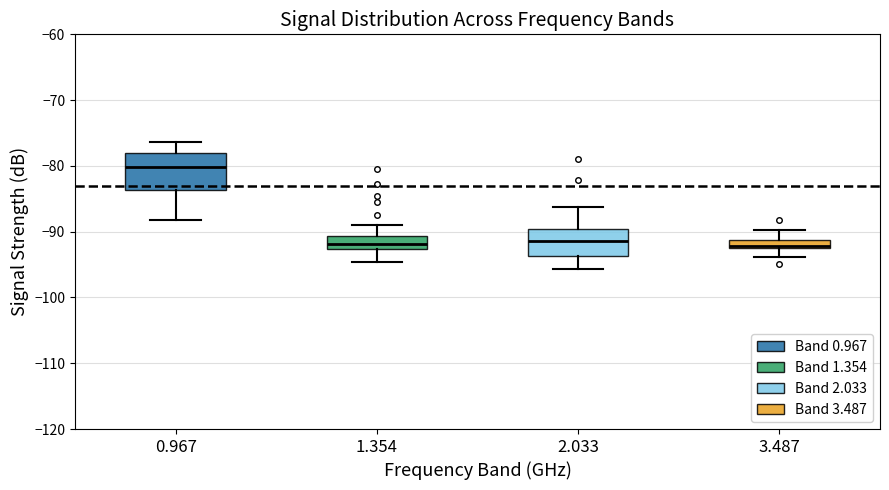

Where is the lower edge of the box at x = 1.354 on the y-axis? The values are not printed on the chart, so give them approximately, as read against the axis.

-93